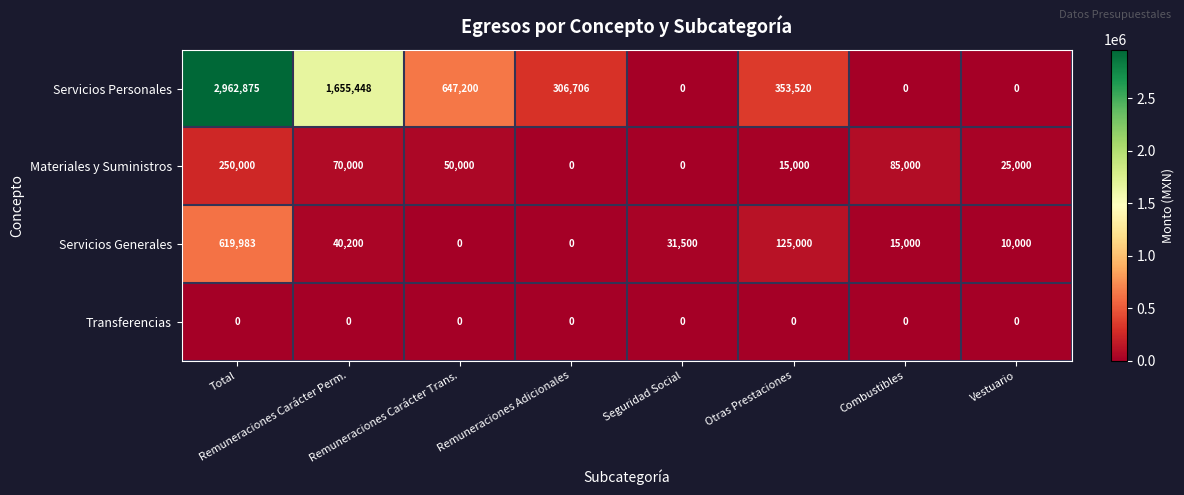

Rank the series at Otras Prestaciones from highest to lowest value.

Servicios Personales, Servicios Generales, Materiales y Suministros, Transferencias